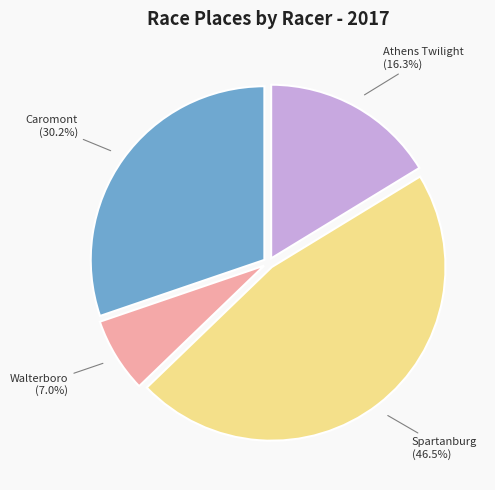

Does any single category account for the majority?

No